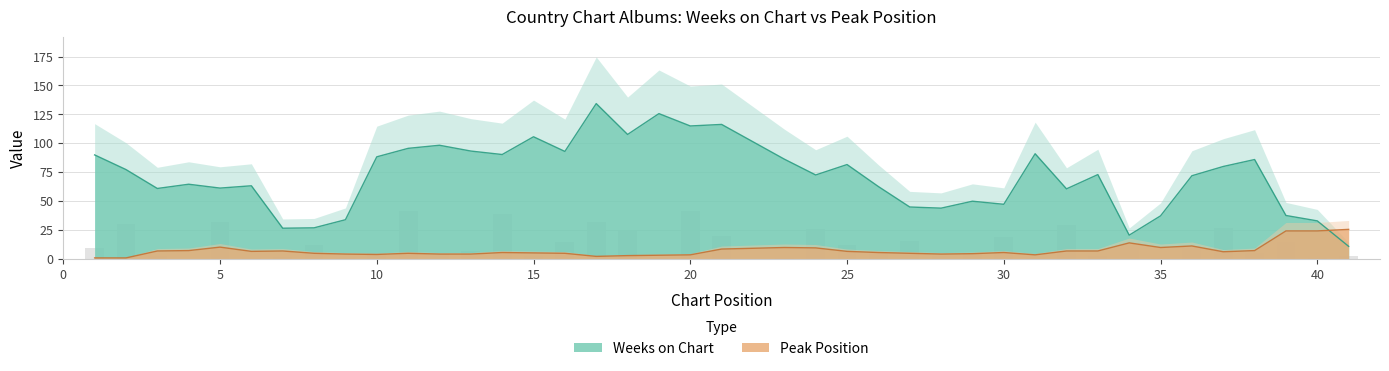

Reading right to left, extract all data points from this chart.

2.7	0.5	14.6	5.2	26.6	11.3	0.9	7.9	2.3	29.2	1.3	18.7	5.6	2.7	15.5	6.1	12.2	25.7	1.3	19.6	41.9	0.5	25.4	32.2	14.9	3.1	39.1	6.7	4.7	41.8	5.2	0.7	12.4	1.4	0.5	32.2	0.4	2.3	30.2	9.2